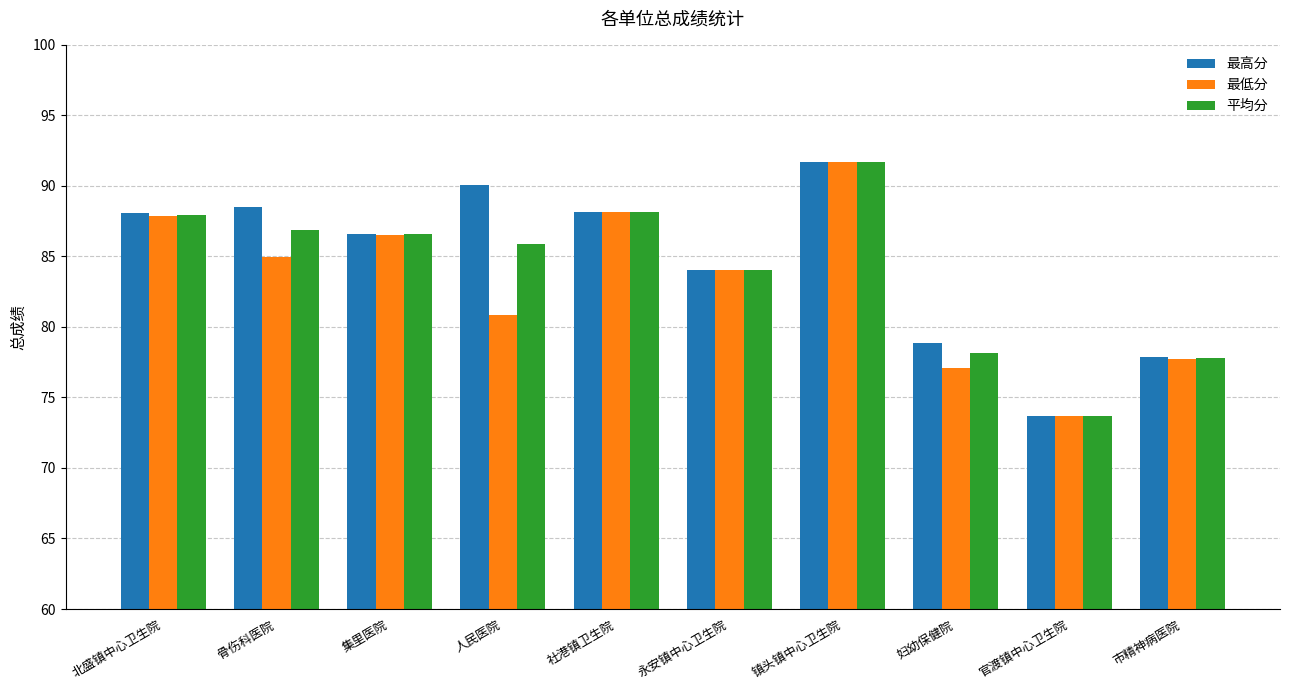

Which series changed the most between 人民医院 and 永安镇中心卫生院?

最高分